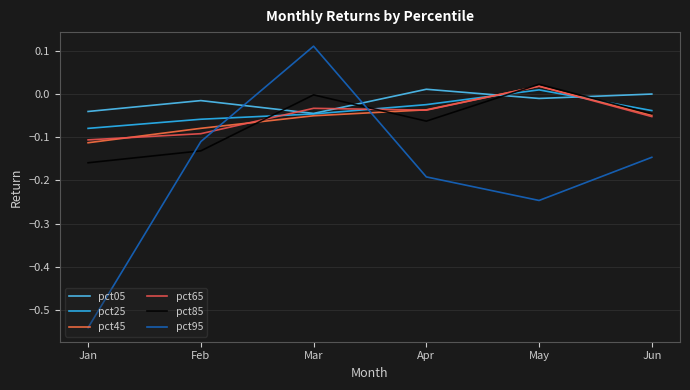

Which label corresponds to the smallest value in the chart?

Jan